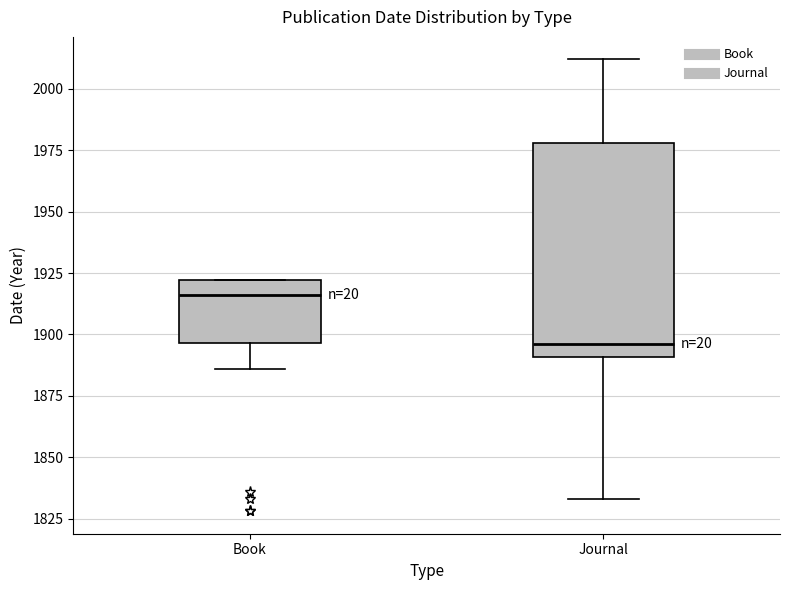

Reading left to right, read every box against the y-axis: the position of its median line, the range the box covers, and the ends of its whiskers. The values are not printed on the chart, so give them approximately, as read against the axis.

Book: median 1915, box 1895 to 1920, whiskers 1885 to 1920
Journal: median 1895, box 1890 to 1980, whiskers 1835 to 2010